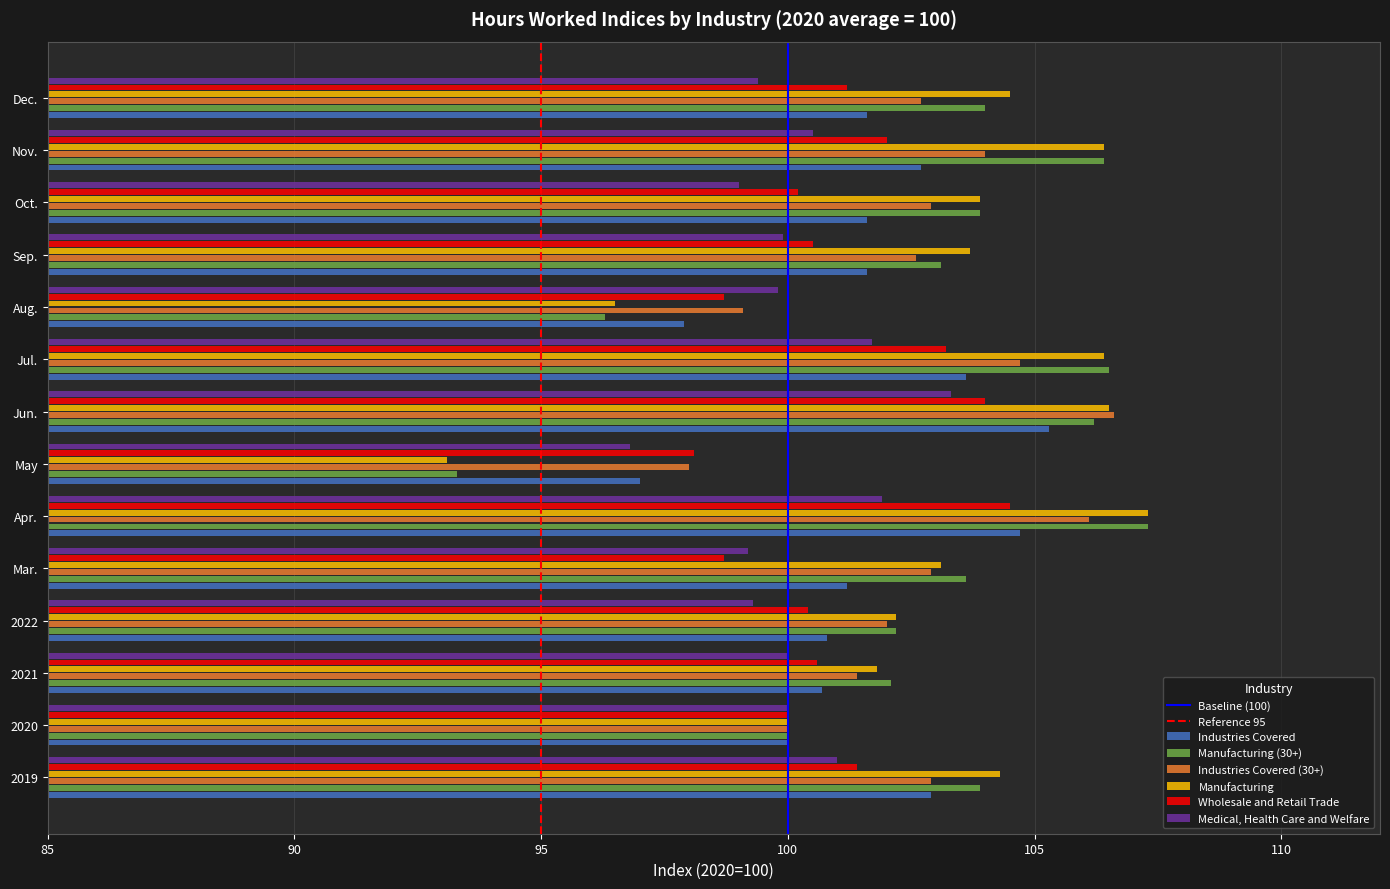

What is the maximum value shown in the chart?

107.3